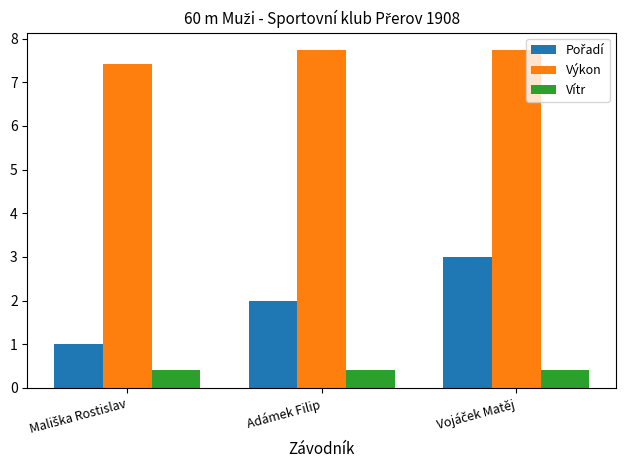

What is the value of the Vítr bar at the 1st from the left?

0.4